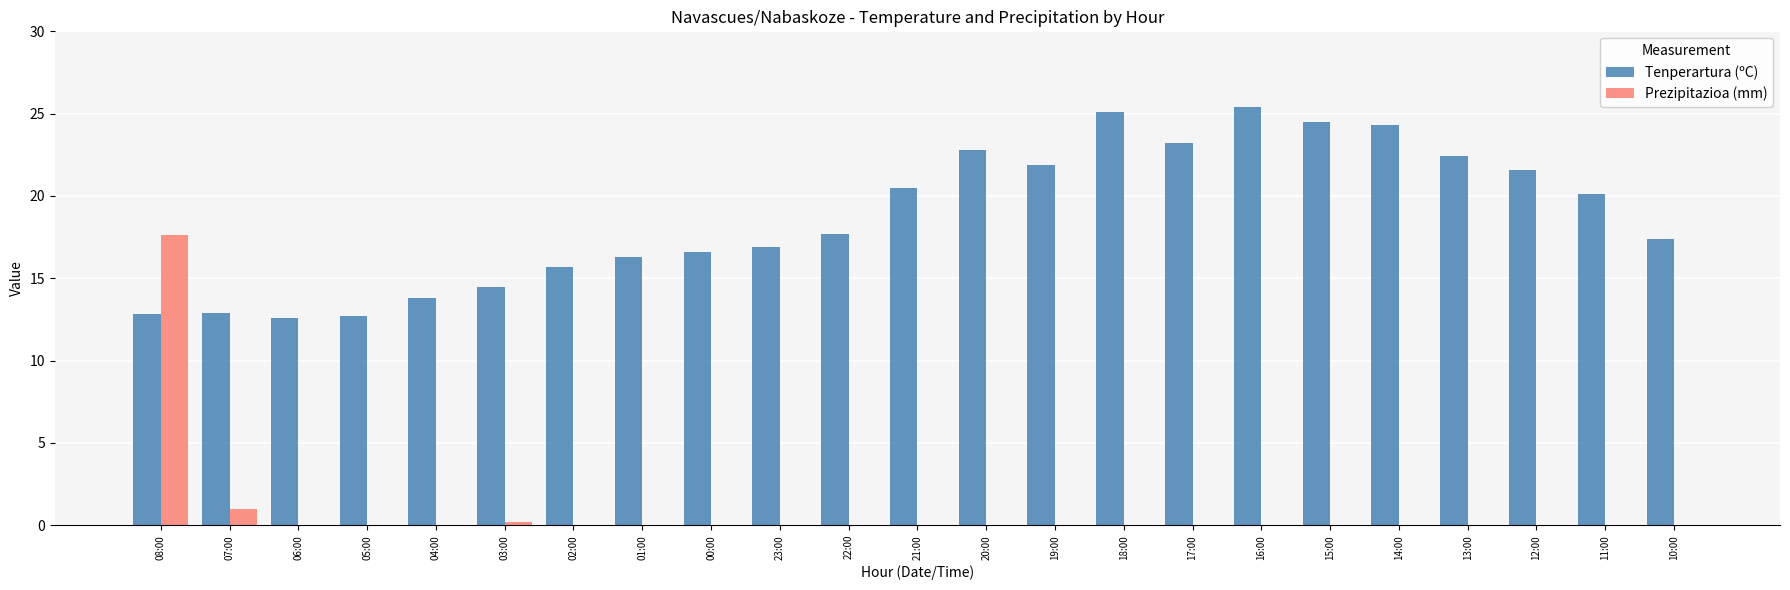

Which series has the largest total across all categories?

Tenperartura (ºC)